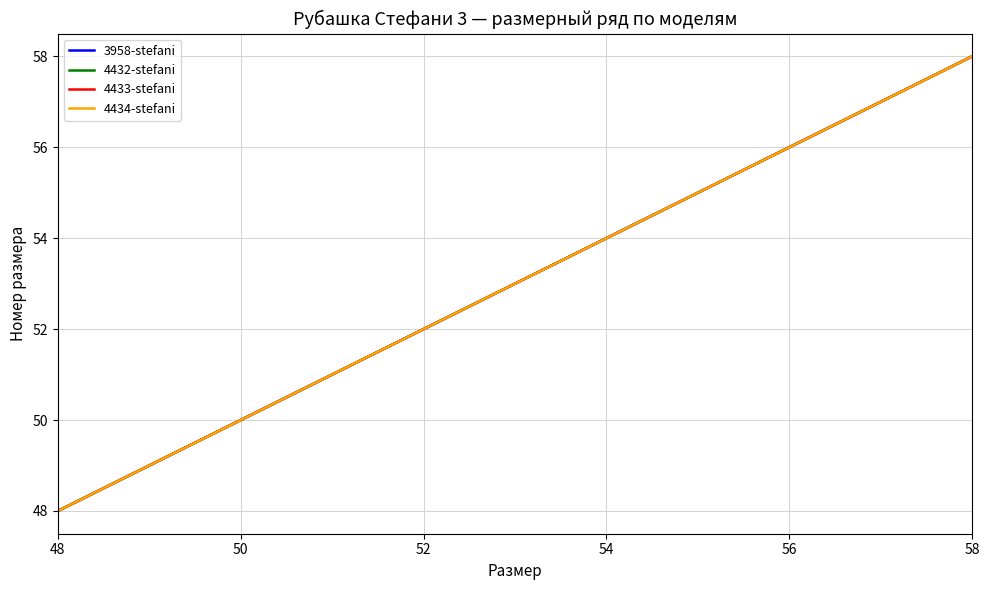

Does the chart display data point markers on the line(s)?

No